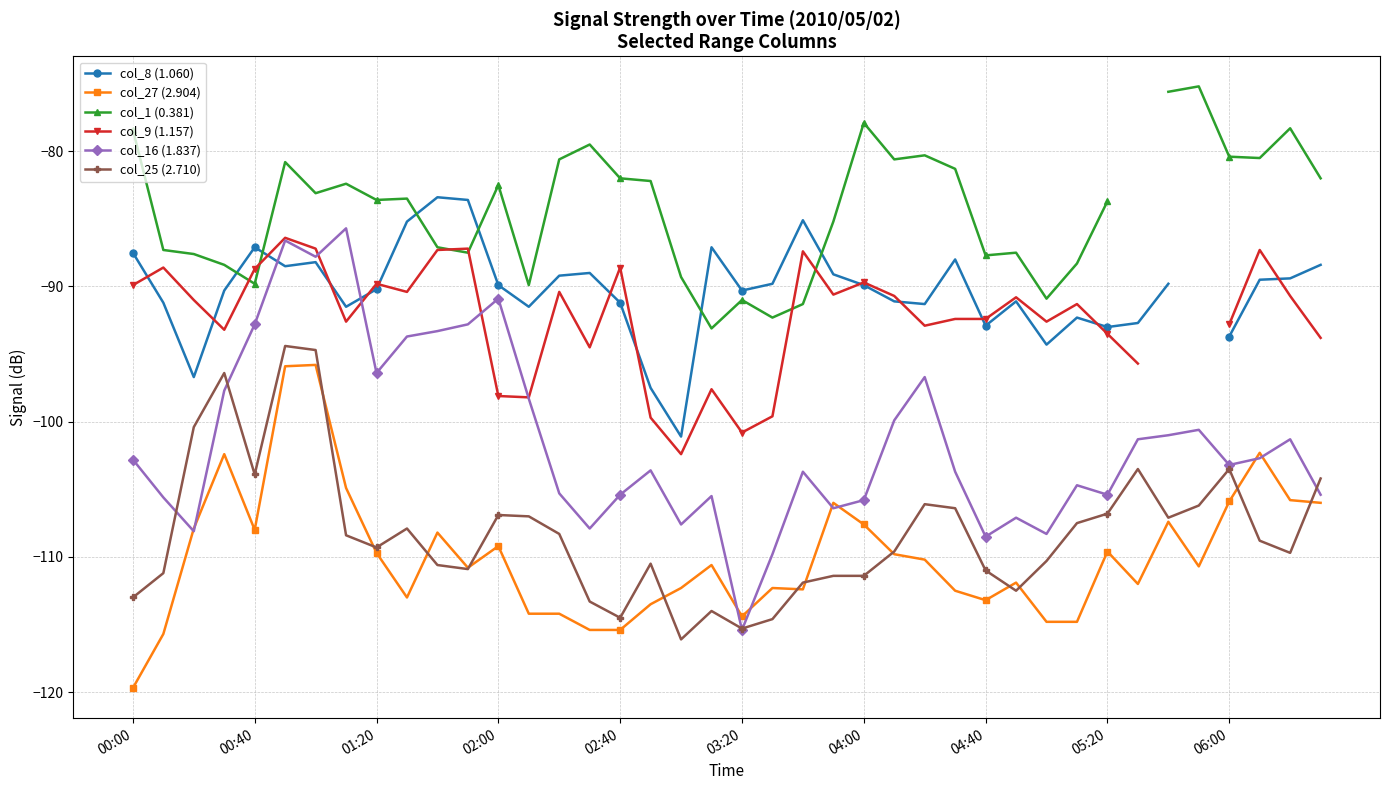

What is the approximate value of col_27 (2.904) at 02:40?

-115.4